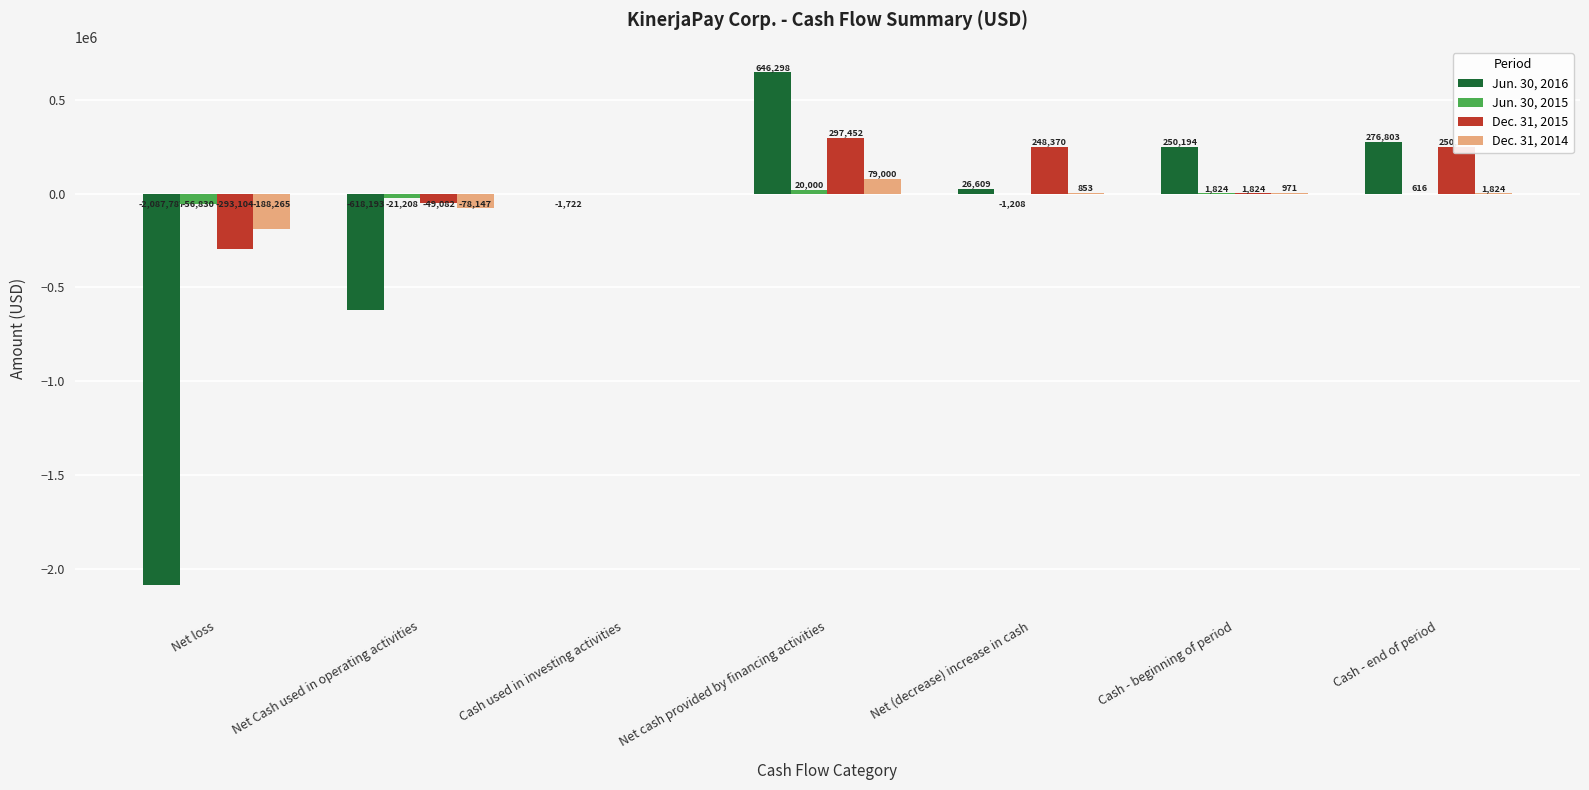

Between Net loss and Net Cash used in operating activities, which series saw the biggest shift?

Jun. 30, 2016